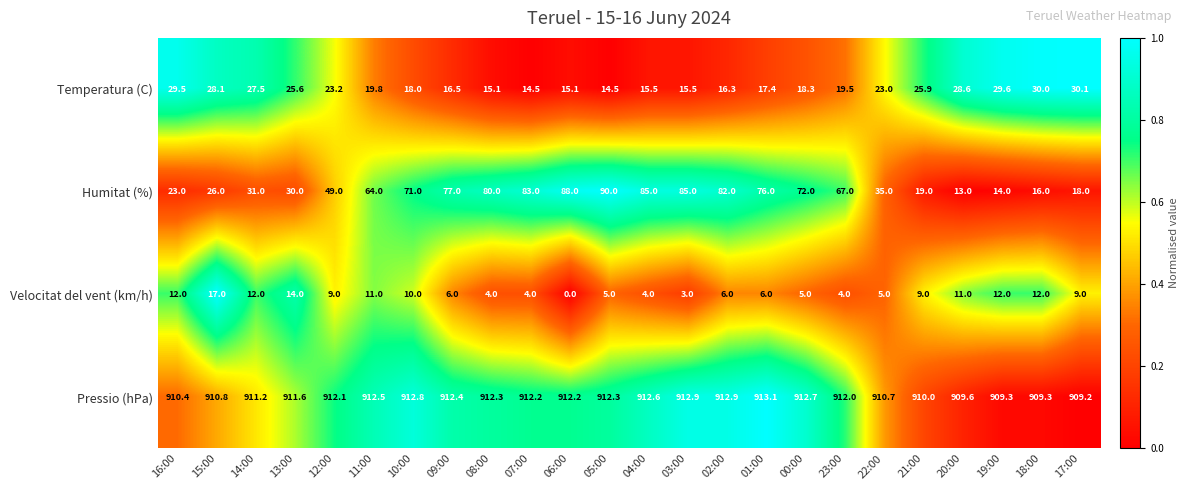

What value does the Temperatura (C) series have at 19:00?

29.6